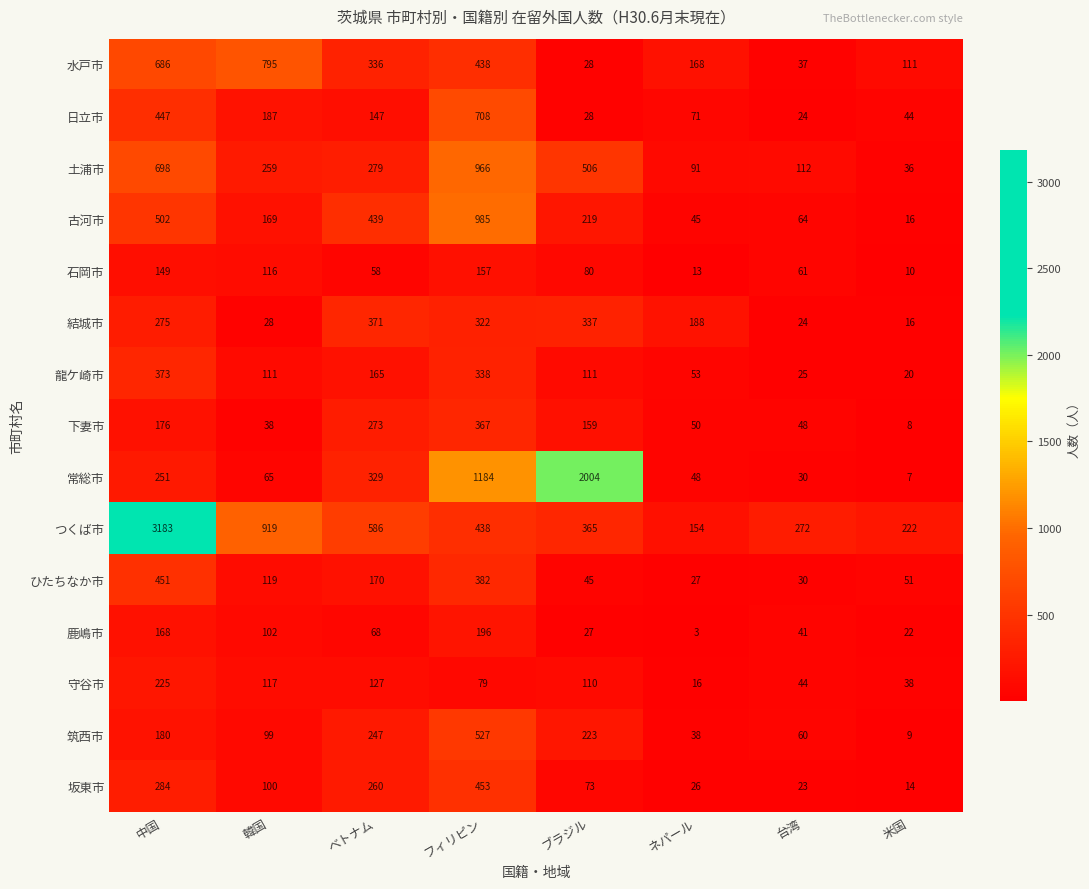

Which series has the largest total across all categories?

つくば市